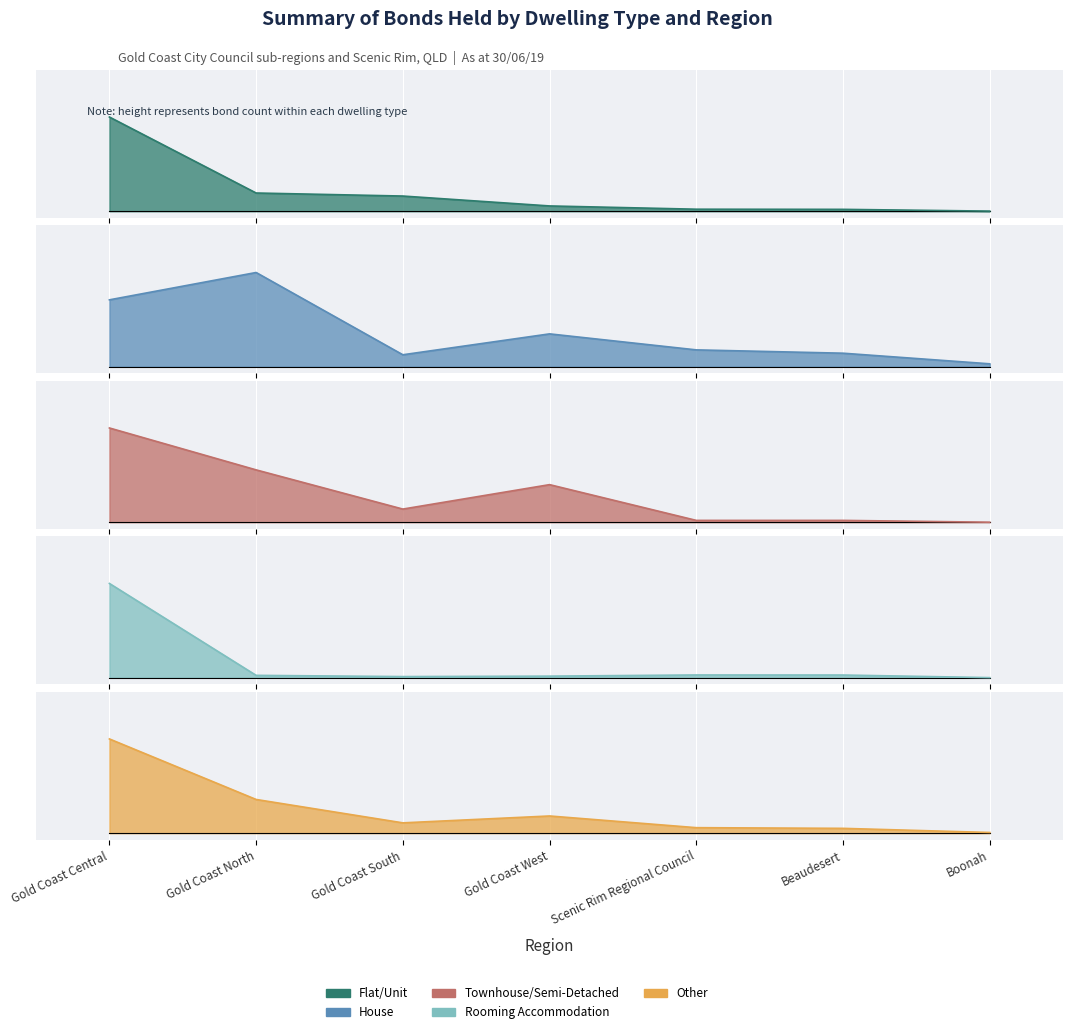

In Townhouse/Semi-Detached, how many points are higher than both neighbors (excluding endpoints)?

1